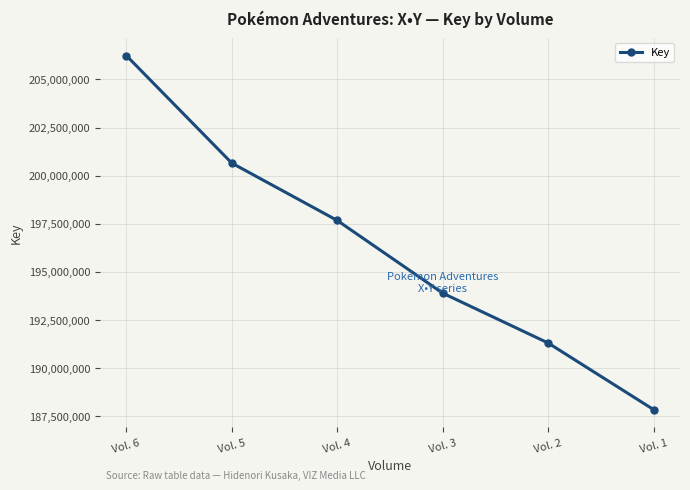

How many values are between 191299210 and 200655145?

4